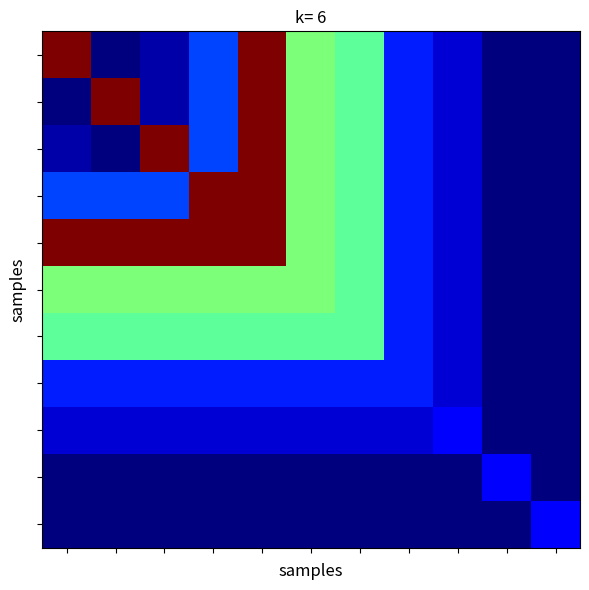

At which category is the sum across all series the highest?

4